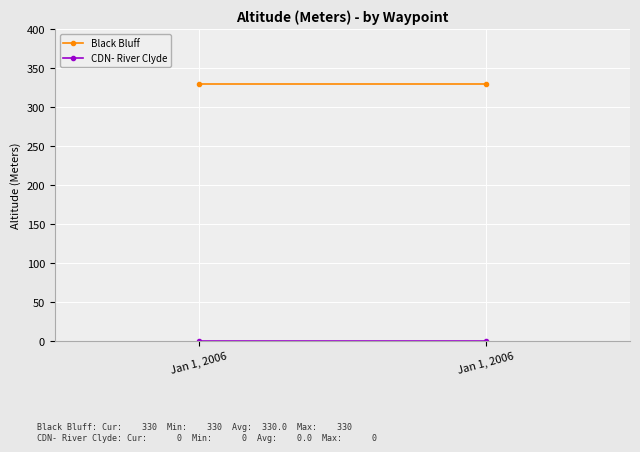

Reading right to left, extract all data points from this chart.

Black Bluff: Jan 1, 2006=330	Jan 1, 2006=330
CDN- River Clyde: Jan 1, 2006=0	Jan 1, 2006=0